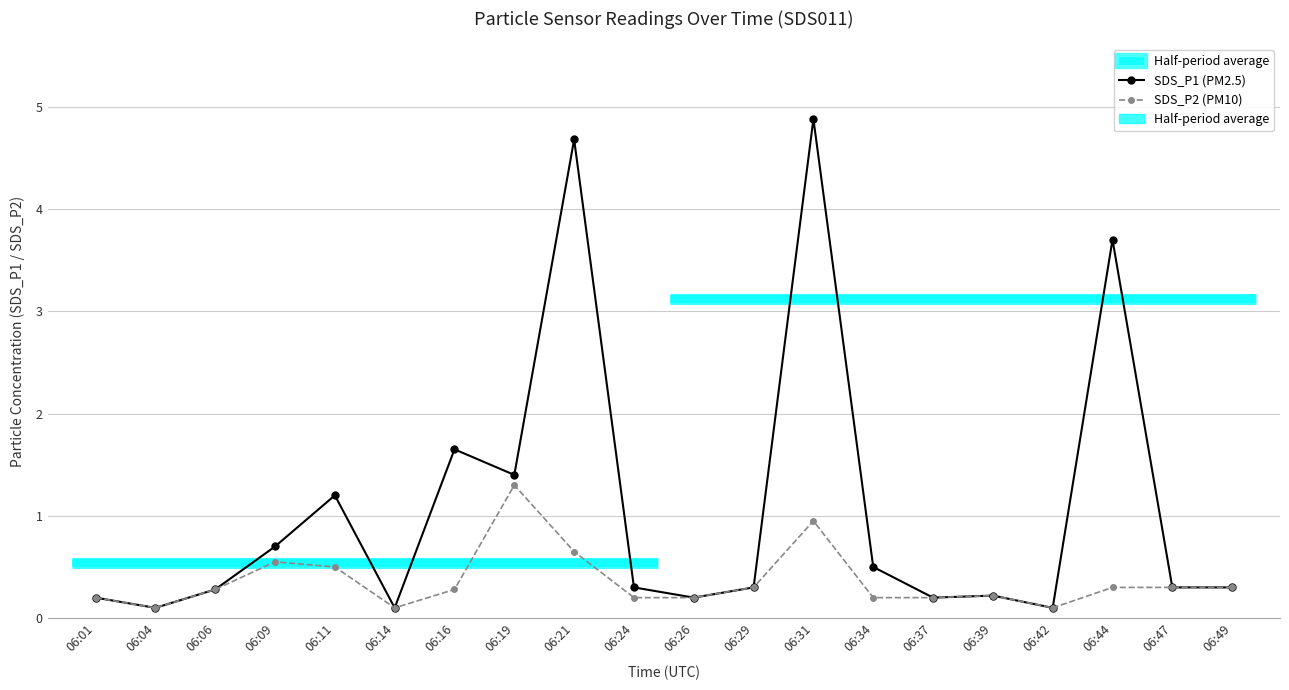

List the labels in order of SDS_P1 (PM2.5) value, smallest first.

06:04, 06:14, 06:42, 06:01, 06:26, 06:37, 06:39, 06:06, 06:24, 06:29, 06:47, 06:49, 06:34, 06:09, 06:11, 06:19, 06:16, 06:44, 06:21, 06:31